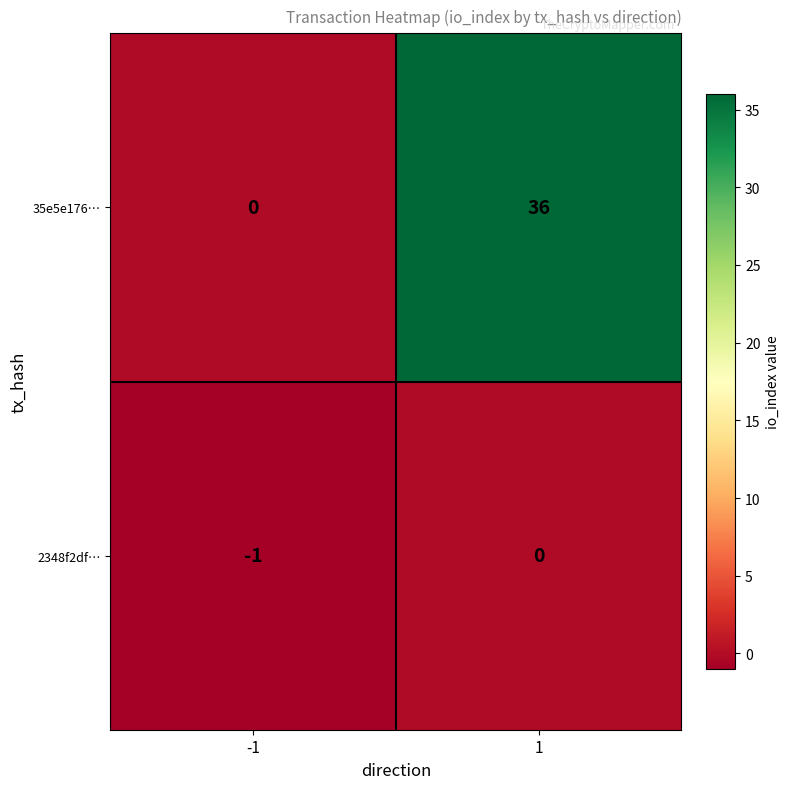

What is the difference between the 35e5e176… values at -1 and 1?

36